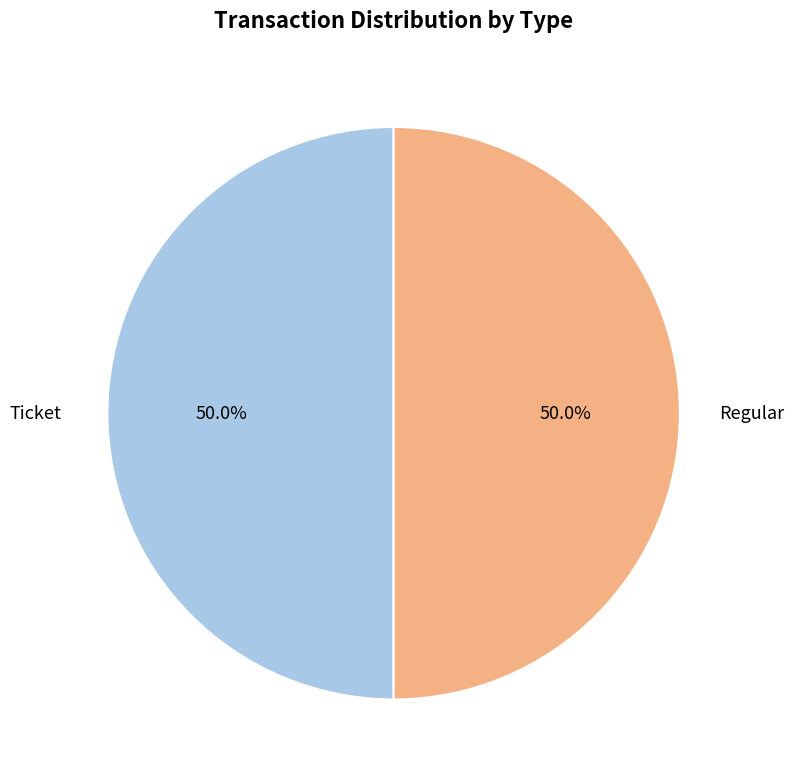

What is the ratio of the value at Regular to the value at Ticket?

1.0